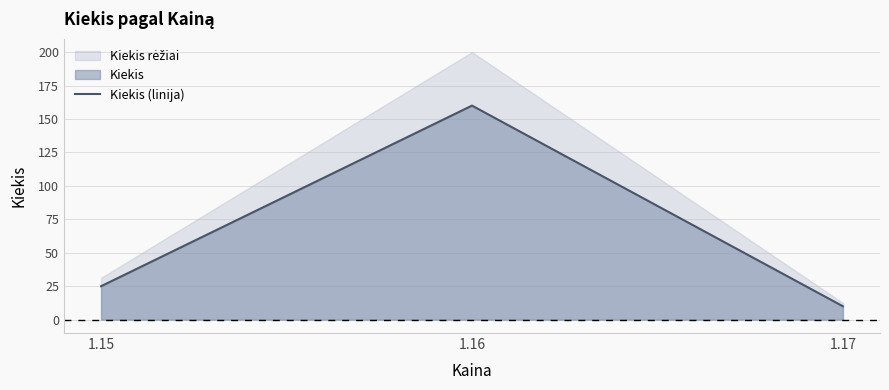

How many lines are shown in the chart?

1